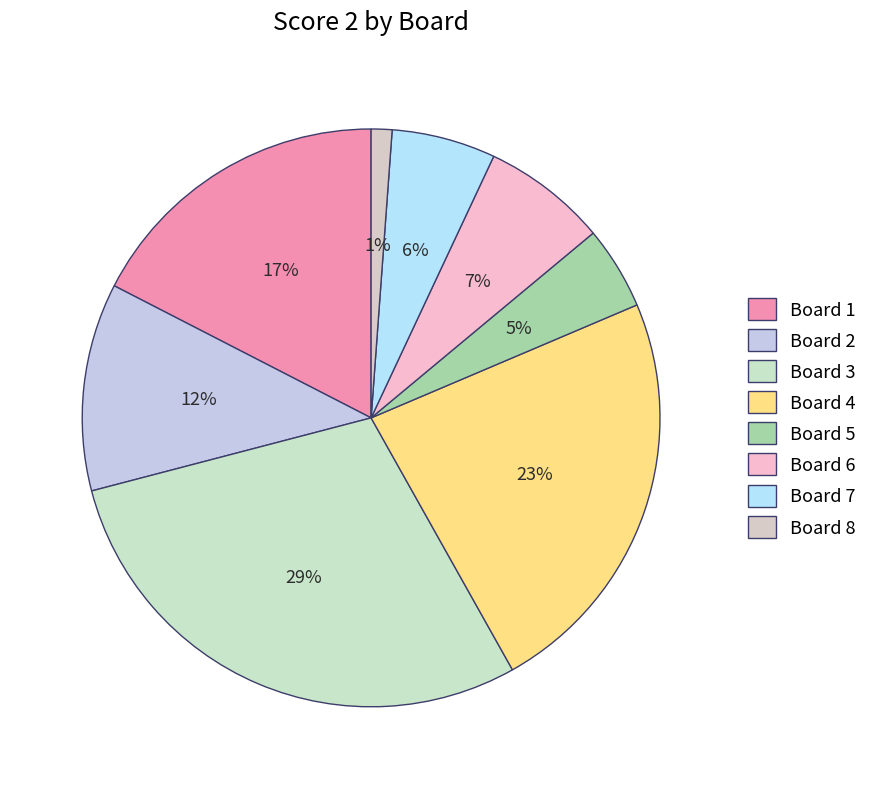

To the nearest percent, what percentage of the pie is Board 7?

6%